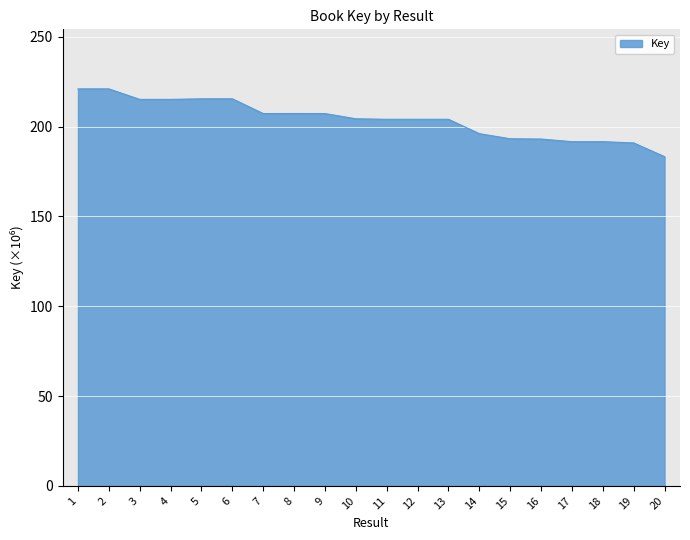

List the labels in order of value, smallest first.

20, 19, 18, 17, 16, 15, 14, 11, 13, 12, 10, 7, 9, 8, 4, 3, 6, 5, 1, 2